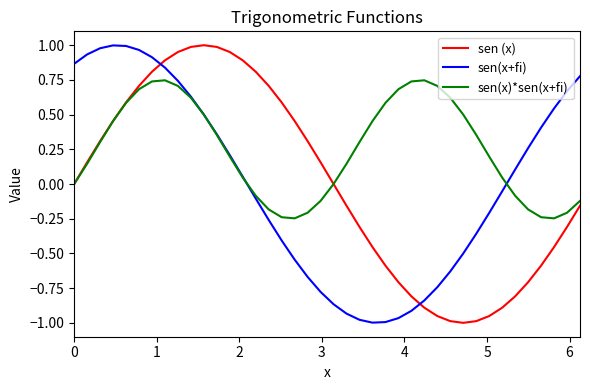

Which series has the largest total across all categories?

sen(x)*sen(x+fi)